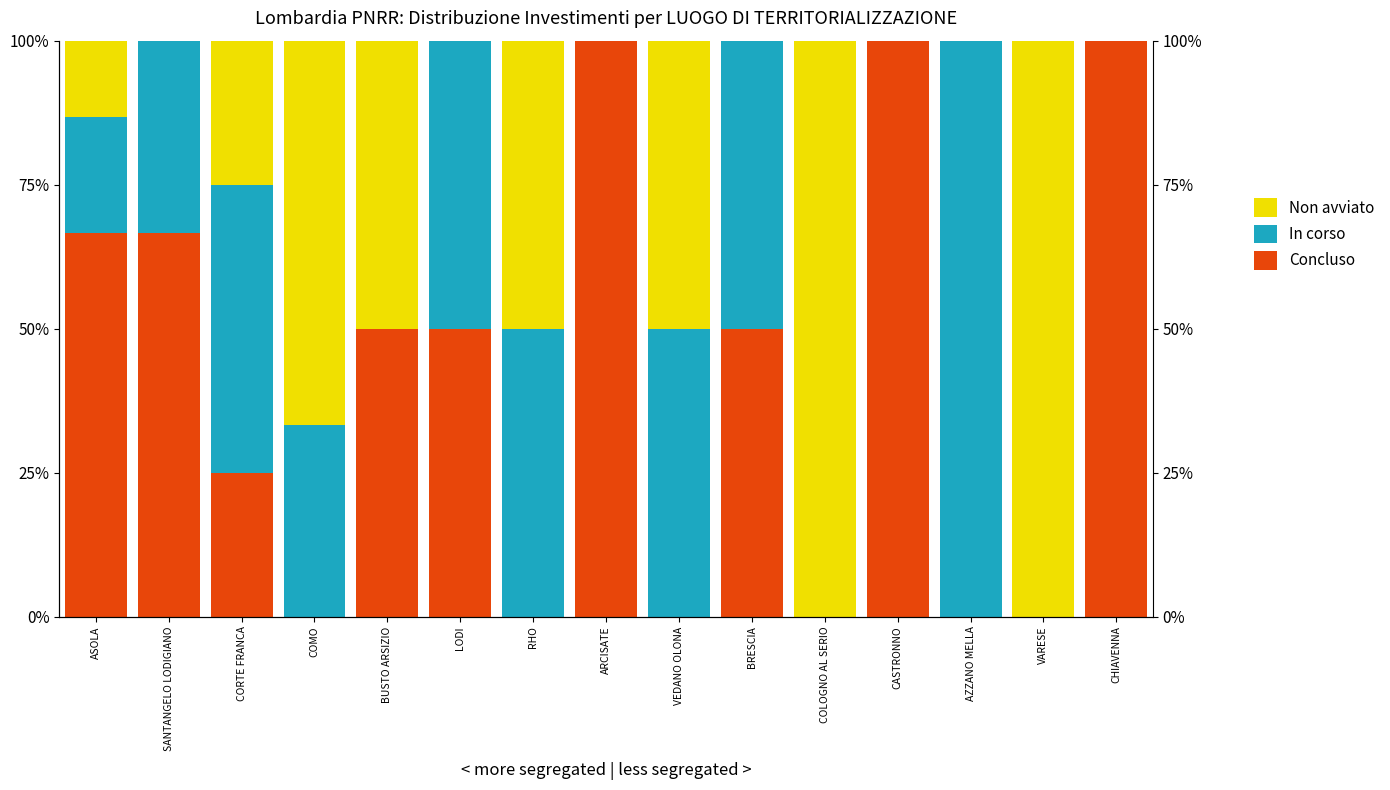

Reading left to right, list all the values displayed in this chart.

Concluso (Non avviato): ASOLA=66.7	SANTANGELO LODIGIANO=66.7	CORTE FRANCA=25.0	COMO=0.0	BUSTO ARSIZIO=50.0	LODI=50.0	RHO=0.0	ARCISATE=100.0	VEDANO OLONA=0.0	BRESCIA=50.0	COLOGNO AL SERIO=0.0	CASTRONNO=100.0	AZZANO MELLA=0.0	VARESE=0.0	CHIAVENNA=100.0
In corso: ASOLA=20.0	SANTANGELO LODIGIANO=33.3	CORTE FRANCA=50.0	COMO=33.3	BUSTO ARSIZIO=0.0	LODI=50.0	RHO=50.0	ARCISATE=0.0	VEDANO OLONA=50.0	BRESCIA=50.0	COLOGNO AL SERIO=0.0	CASTRONNO=0.0	AZZANO MELLA=100.0	VARESE=0.0	CHIAVENNA=0.0
Concluso: ASOLA=13.3	SANTANGELO LODIGIANO=0.0	CORTE FRANCA=25.0	COMO=66.7	BUSTO ARSIZIO=50.0	LODI=0.0	RHO=50.0	ARCISATE=0.0	VEDANO OLONA=50.0	BRESCIA=0.0	COLOGNO AL SERIO=100.0	CASTRONNO=0.0	AZZANO MELLA=0.0	VARESE=100.0	CHIAVENNA=0.0